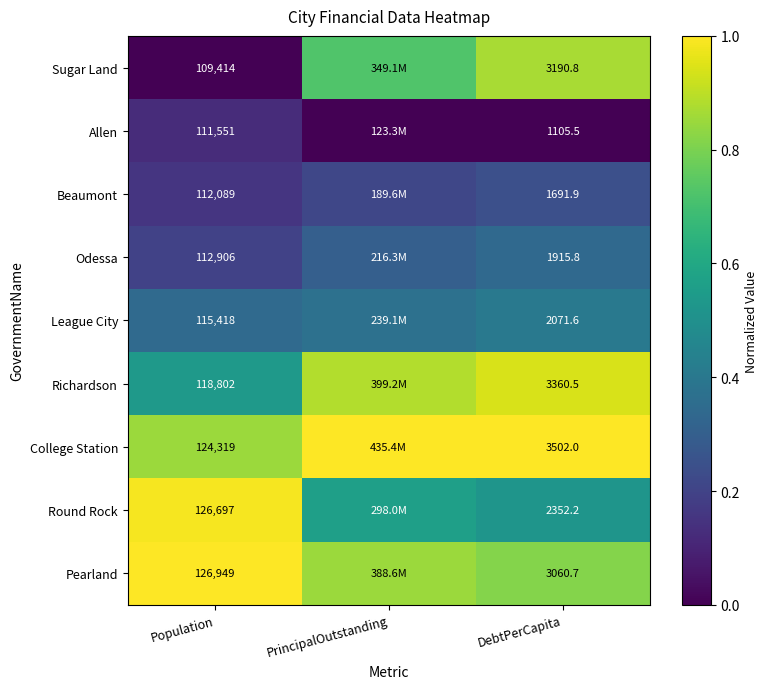

What is the difference between the highest and lowest values at DebtPerCapita?

2396.5